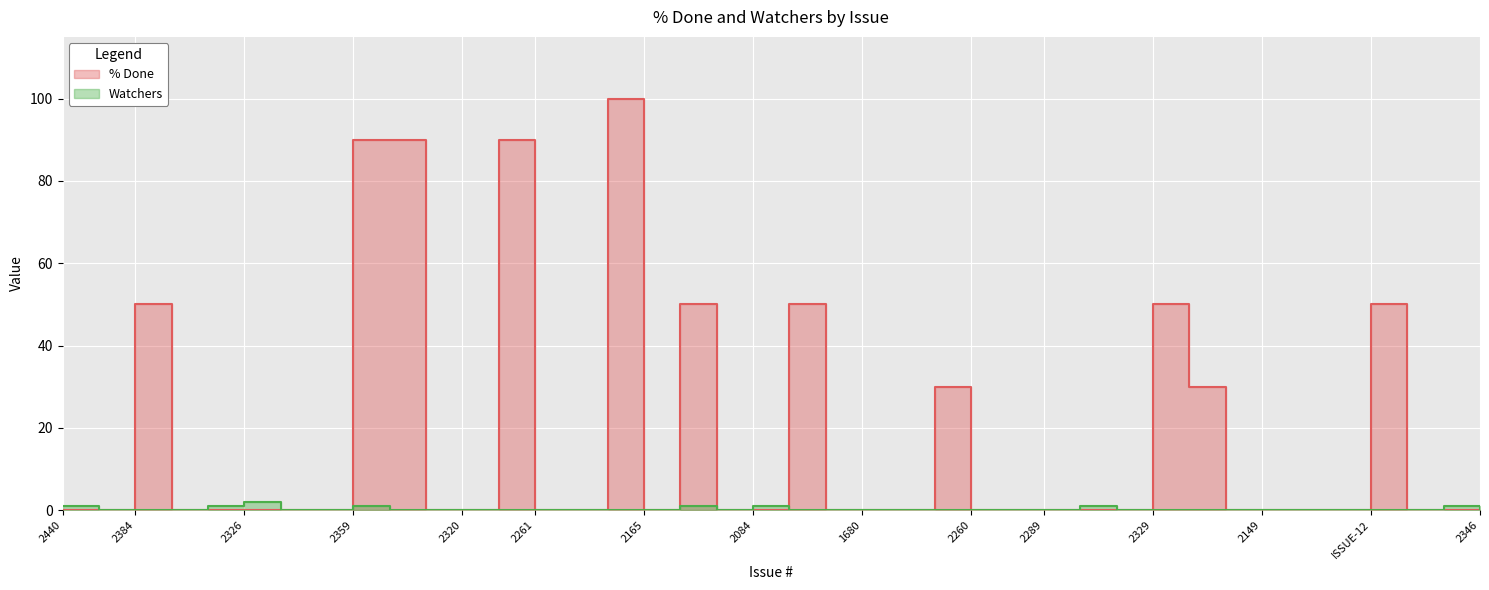

How many Watchers values are between 0 and 1?

39